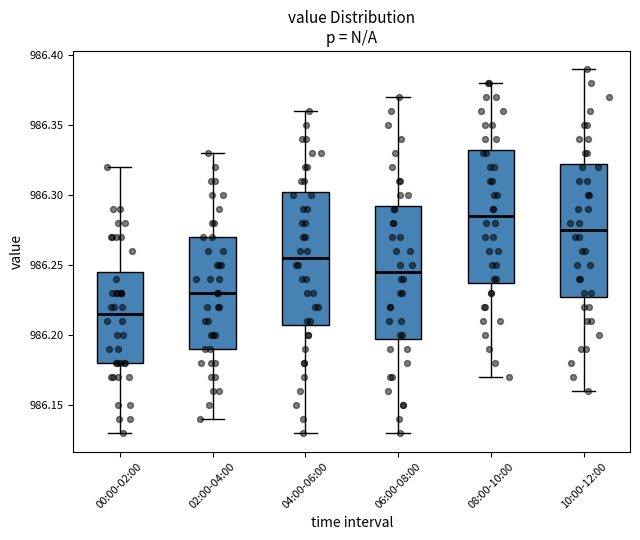

Reading left to right, transcribe this box plot: for each box, give where its median line is, the range the box spans, and where its two whiskers end, as read against the y-axis. The values are not printed on the chart, so give them approximately, as read against the axis.

00:00-02:00: median 986.215, box 986.180 to 986.245, whiskers 986.130 to 986.320
02:00-04:00: median 986.230, box 986.190 to 986.270, whiskers 986.140 to 986.330
04:00-06:00: median 986.255, box 986.210 to 986.305, whiskers 986.130 to 986.360
06:00-08:00: median 986.245, box 986.200 to 986.295, whiskers 986.130 to 986.370
08:00-10:00: median 986.285, box 986.240 to 986.335, whiskers 986.170 to 986.380
10:00-12:00: median 986.275, box 986.230 to 986.325, whiskers 986.160 to 986.390